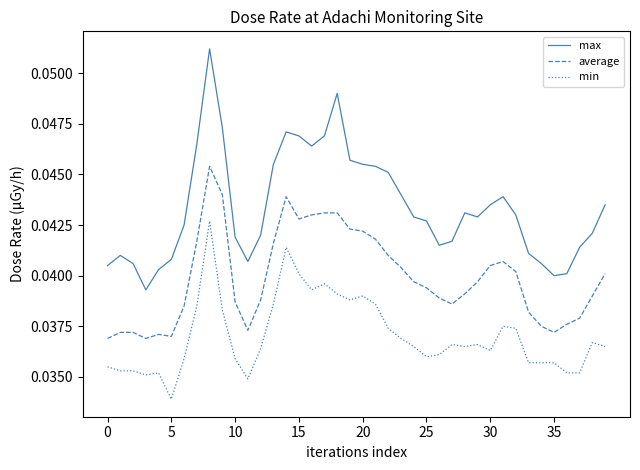

Which series has the largest total across all categories?

max